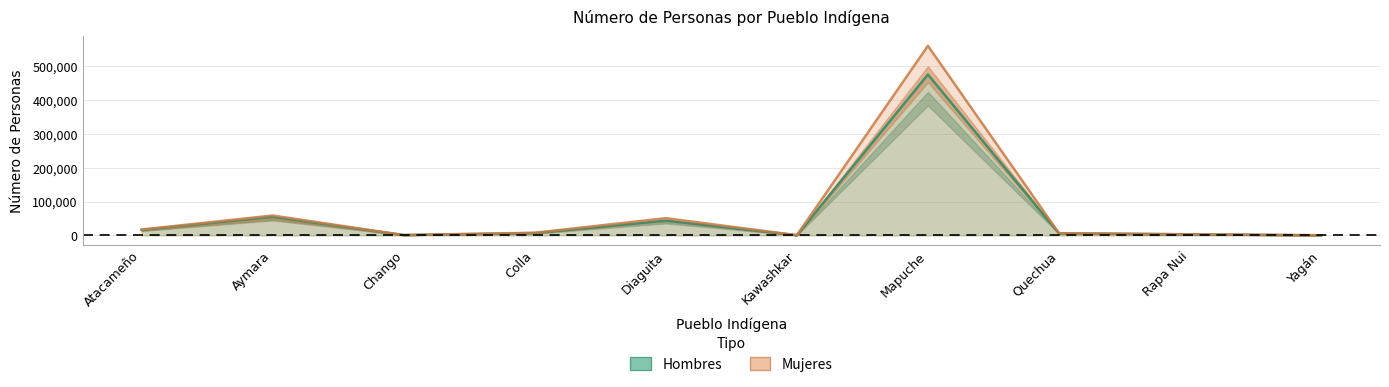

What is the difference between the Mujeres values at Atacameño and Quechua?

10849